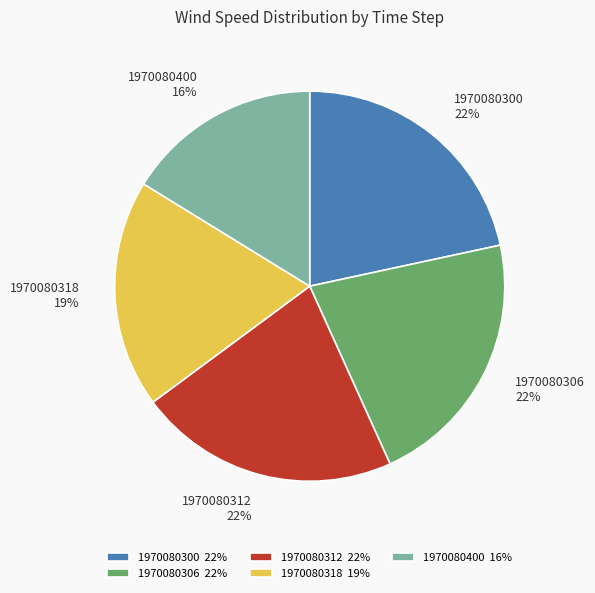

To the nearest percent, what is the difference between the 1970080312 22% and 1970080318 19% slice percentages?

3%